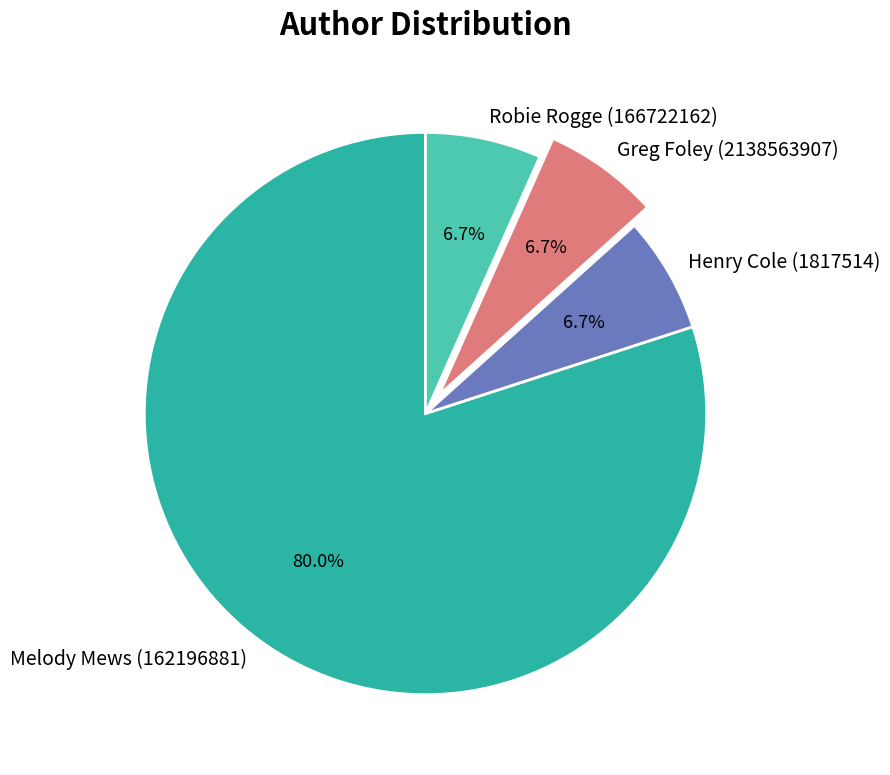

Does any single category account for the majority?

Yes